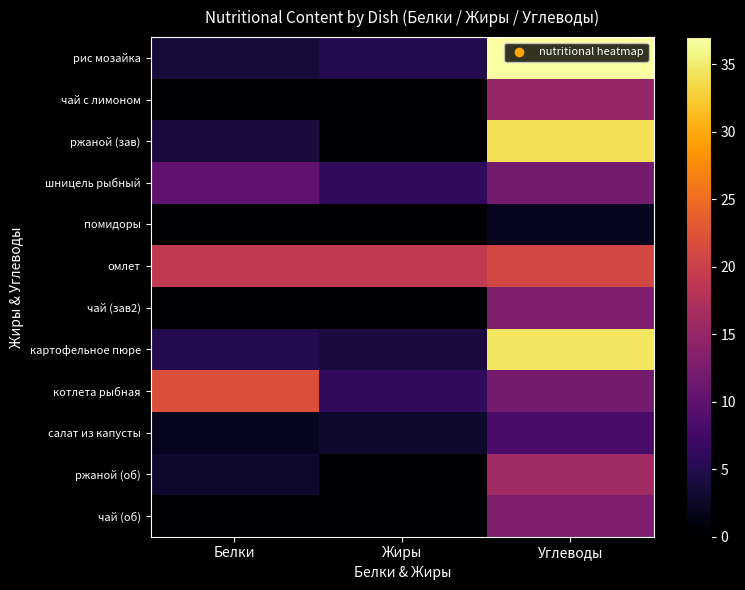

Reading left to right, transcribe all the data shown in this chart.

рис мозайка: Белки=3.6	Жиры=5.0	Углеводы=37.0
чай с лимоном: Белки=0.0	Жиры=0.0	Углеводы=15.0
ржаной (зав): Белки=4.0	Жиры=0.0	Углеводы=34.0
шницель рыбный: Белки=10.0	Жиры=6.0	Углеводы=12.0
помидоры: Белки=0.0	Жиры=0.0	Углеводы=2.0
омлет: Белки=19.0	Жиры=19.0	Углеводы=21.0
чай (зав2): Белки=0.0	Жиры=0.0	Углеводы=13.0
картофельное пюре: Белки=5.0	Жиры=4.0	Углеводы=34.5
котлета рыбная: Белки=22.0	Жиры=6.0	Углеводы=12.0
салат из капусты: Белки=2.0	Жиры=3.0	Углеводы=8.0
ржаной (об): Белки=3.0	Жиры=0.0	Углеводы=16.0
чай (об): Белки=0.0	Жиры=0.0	Углеводы=13.0